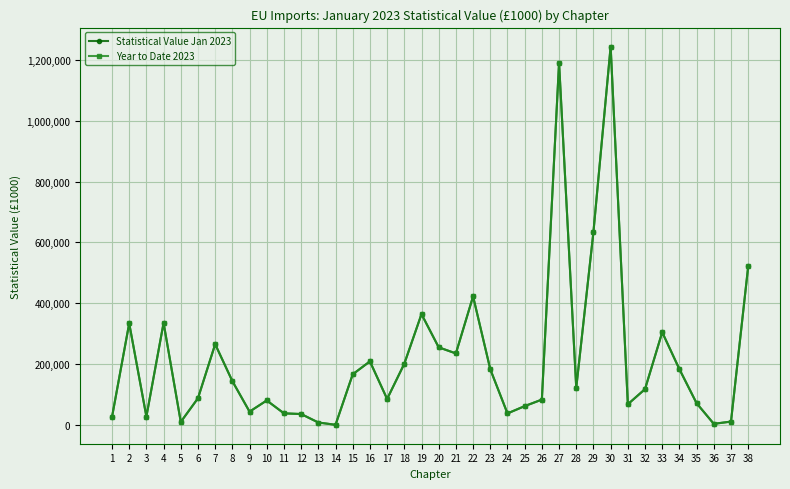

Reading left to right, list all the values displayed in this chart.

Statistical Value Jan 2023: 1=26205	2=334083	3=27747	4=335436	5=10179	6=88025	7=265546	8=144123	9=43927	10=80693	11=38289	12=36088	13=8266	14=687	15=166611	16=209067	17=85554	18=201337	19=364360	20=255244	21=235197	22=422698	23=183191	24=38055	25=62061	26=83482	27=1190486	28=122098	29=634435	30=1243524	31=68220	32=117934	33=304790	34=183372	35=71519	36=3846	37=11278	38=521102
Year to Date 2023: 1=26205	2=334083	3=27747	4=335436	5=10179	6=88025	7=265546	8=144123	9=43927	10=80693	11=38289	12=36088	13=8266	14=687	15=166611	16=209067	17=85554	18=201337	19=364360	20=255244	21=235197	22=422698	23=183191	24=38055	25=62061	26=83482	27=1190486	28=122098	29=634435	30=1243524	31=68220	32=117934	33=304790	34=183372	35=71519	36=3846	37=11278	38=521102